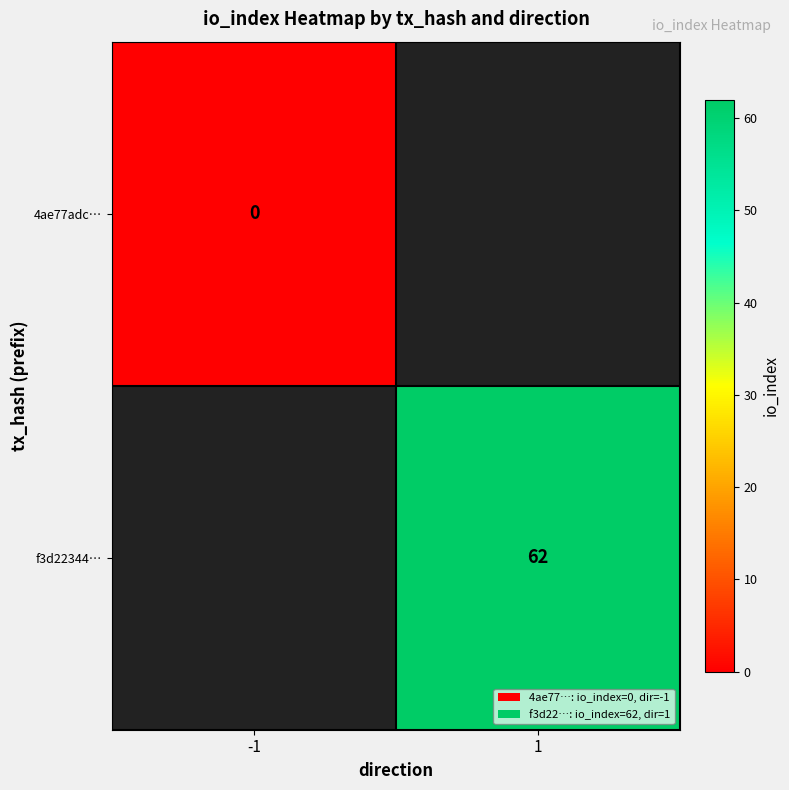

Is it true that f3d22344… equals 18.3 at 1?

False